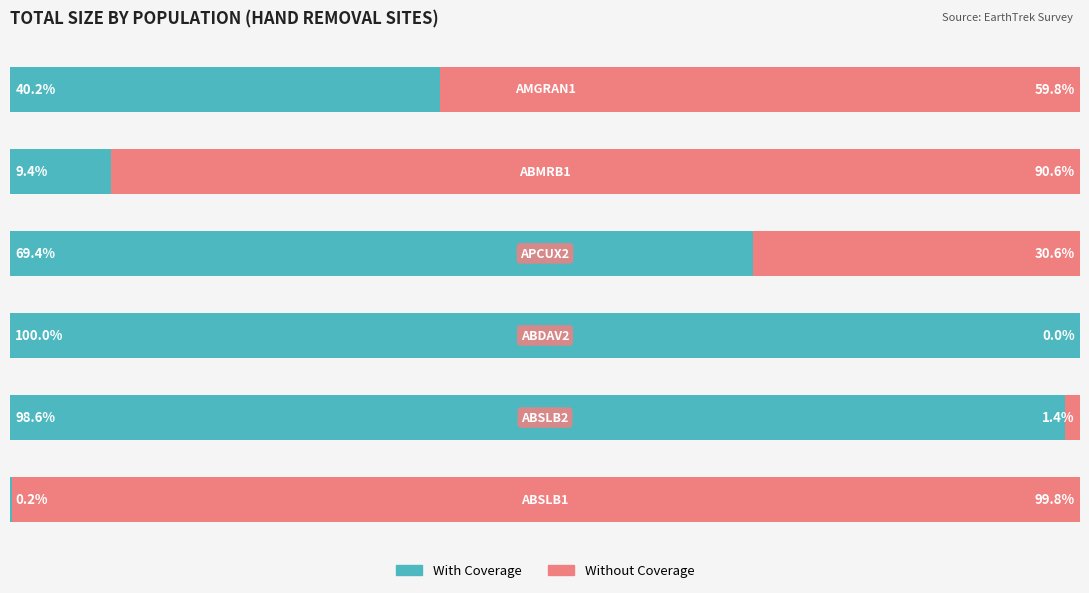

List the series in order of their peak value, highest first.

With Coverage, Without Coverage